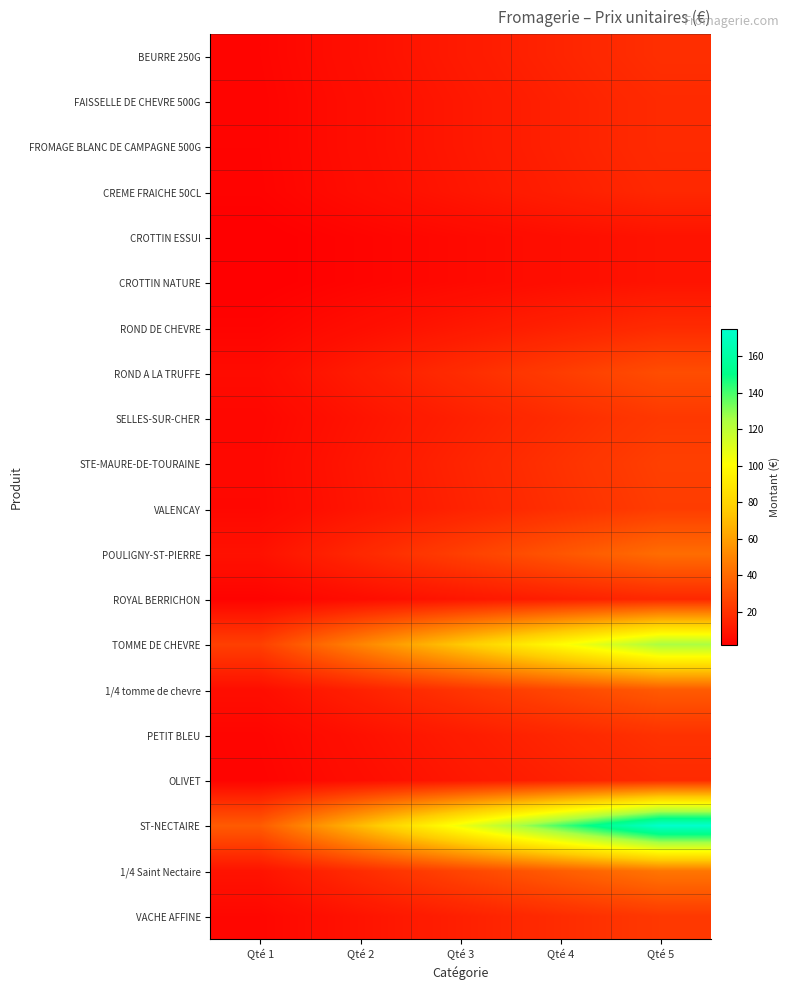

Which series has the widest spread of values?

ST-NECTAIRE